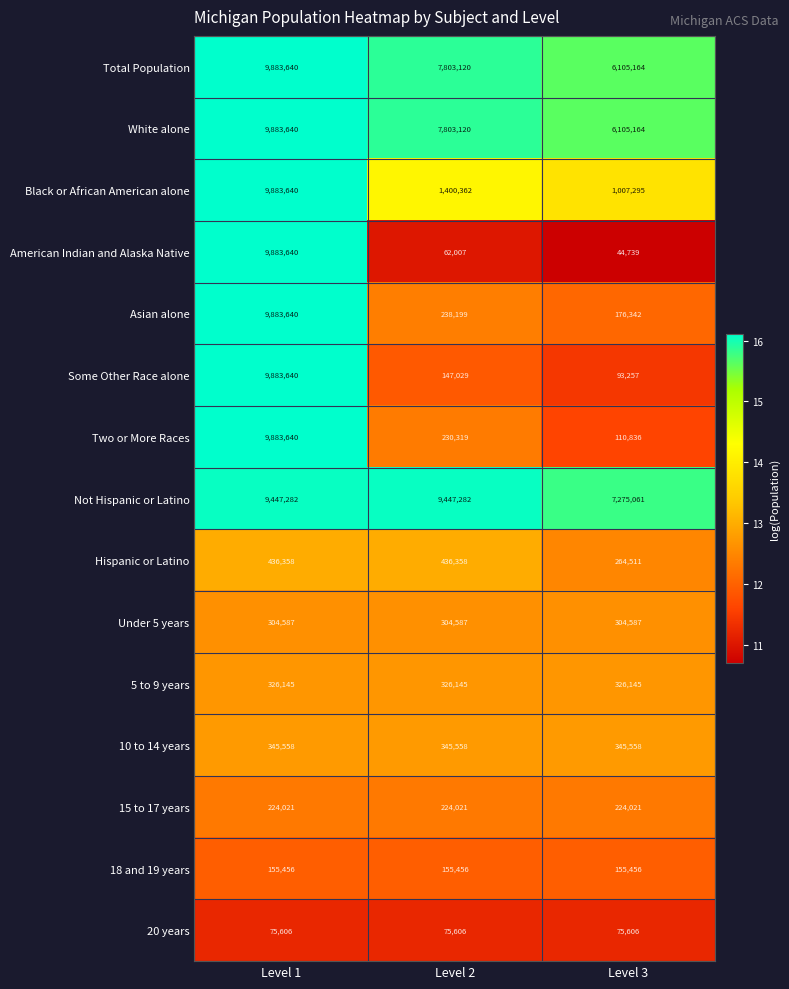

Count the number of data series in this chart.

15